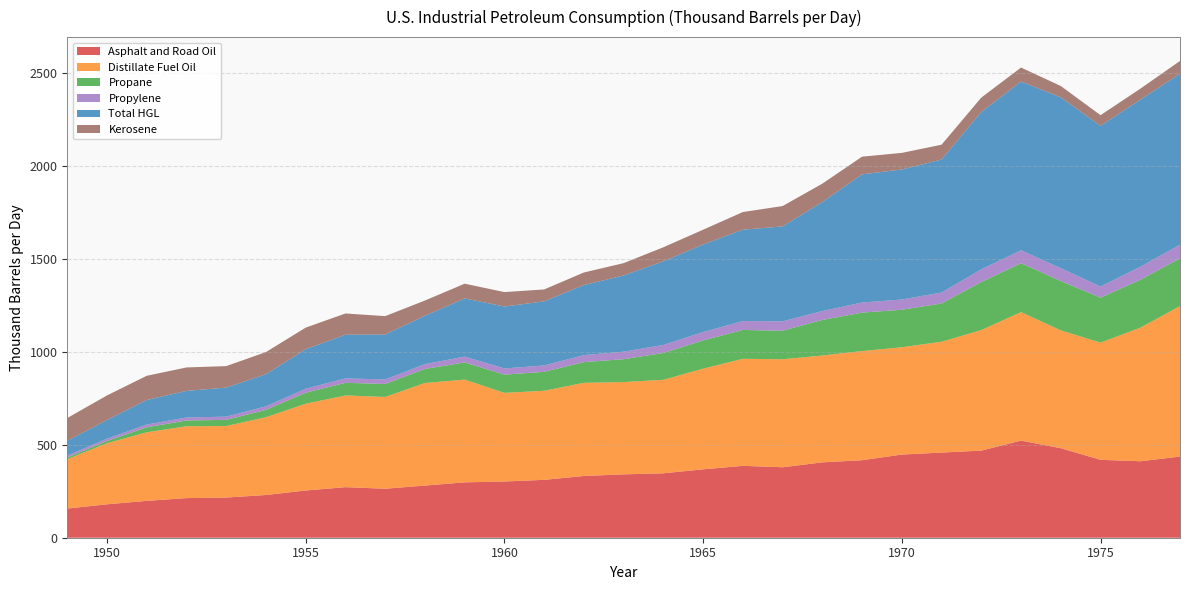

Reading right to left, list all the values displayed in this chart.

Asphalt and Road Oil: 1977=436.1	1976=411.0	1975=418.7	1974=481.1	1973=521.7	1972=468.1	1971=457.6	1970=446.9	1969=416.6	1968=405.0	1967=378.7	1966=386.3	1965=367.6	1964=346.2	1963=340.5	1962=331.7	1961=311.1	1960=302.1	1959=297.7	1958=280.3	1957=263.3	1956=271.7	1955=253.8	1954=229.6	1953=215.9	1952=213.0	1951=198.0	1950=179.7	1949=156.7
Distillate Fuel Oil: 1977=808.7	1976=717.5	1975=629.8	1974=633.1	1973=690.8	1972=647.7	1971=595.6	1970=576.7	1969=586.5	1968=574.2	1967=580.4	1966=575.2	1965=541.0	1964=502.4	1963=496.0	1962=500.6	1961=478.6	1960=476.4	1959=552.1	1958=551.2	1957=493.2	1956=492.9	1955=466.2	1954=418.1	1953=384.3	1952=385.9	1951=368.6	1950=328.1	1949=265.5
Propane: 1977=256.3	1976=257.5	1975=241.7	1974=265.1	1973=262.8	1972=258.1	1971=205.6	1970=201.4	1969=206.8	1968=191.2	1967=153.0	1966=155.3	1965=151.7	1964=144.3	1963=122.9	1962=111.4	1961=101.8	1960=97.8	1959=92.3	1958=75.3	1957=69.9	1956=67.9	1955=59.1	1954=39.4	1953=33.1	1952=31.1	1951=26.9	1950=11.8	1949=8.9
Propylene: 1977=73.6	1976=70.1	1975=59.9	1974=68.9	1973=69.4	1972=68.4	1971=58.9	1970=55.0	1969=54.0	1968=47.8	1967=50.5	1966=47.5	1965=45.1	1964=43.2	1963=40.5	1962=37.5	1961=34.3	1960=33.3	1959=31.2	1958=26.1	1957=24.3	1956=23.6	1955=21.6	1954=18.8	1953=17.4	1952=15.8	1951=14.9	1950=12.5	1949=10.0
Total HGL: 1977=918.2	1976=897.6	1975=863.0	1974=918.2	1973=906.7	1972=845.7	1971=714.6	1970=698.8	1969=688.8	1968=585.8	1967=510.2	1966=491.1	1965=470.1	1964=449.4	1963=409.3	1962=376.3	1961=344.3	1960=332.8	1959=312.7	1958=259.6	1957=241.4	1956=234.9	1955=212.1	1954=172.6	1953=156.1	1952=143.1	1951=131.8	1950=100.4	1949=79.7
Kerosene: 1977=69.2	1976=59.2	1975=57.5	1974=61.1	1973=75.2	1972=77.3	1971=79.7	1970=89.2	1969=95.2	1968=98.8	1967=109.5	1966=94.8	1965=80.0	1964=75.4	1963=66.4	1962=67.8	1961=64.1	1960=77.6	1959=79.2	1958=82.3	1957=98.8	1956=114.1	1955=116.3	1954=119.2	1953=115.4	1952=126.0	1951=130.1	1950=132.2	1949=122.5